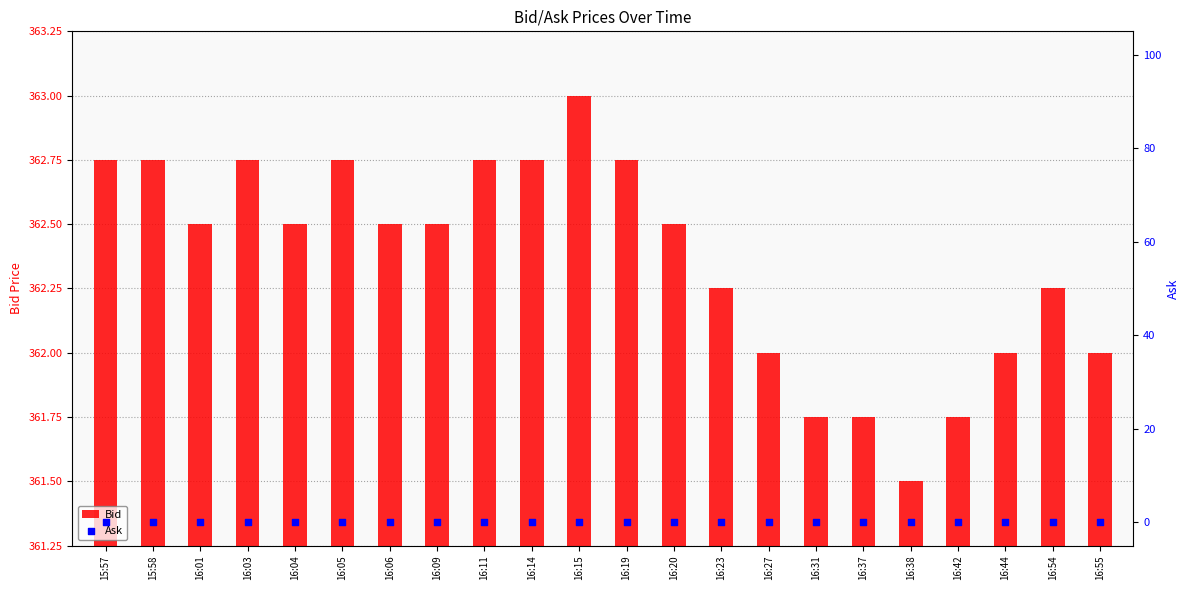

What are all the series names shown in the legend?

Bid, Ask